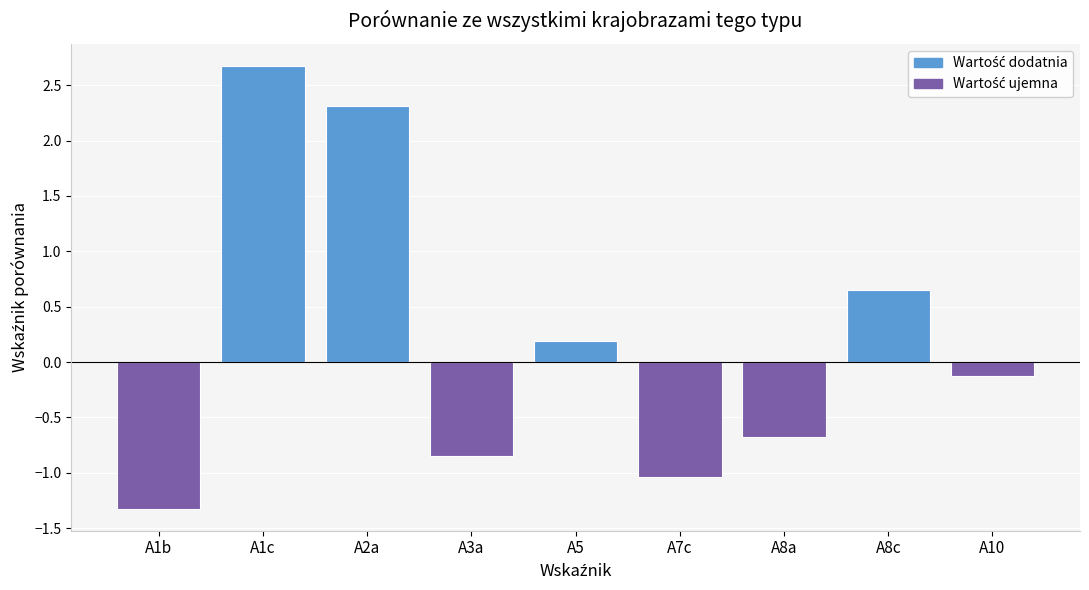

Which has a higher value, A8c or A1b?

A8c